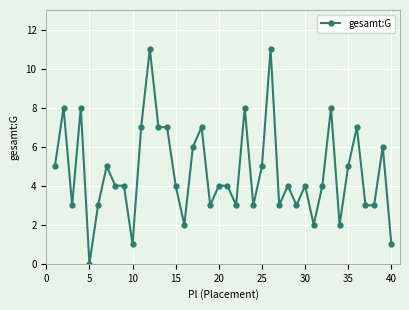

Is this an area chart (filled region under the line)?

No